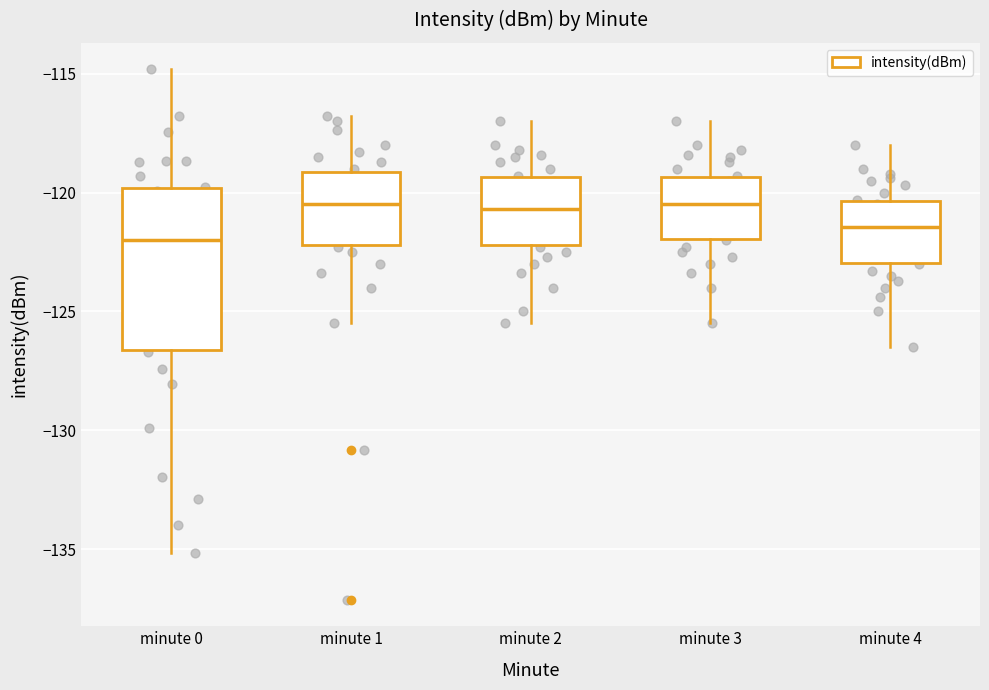

Reading left to right, read every box against the y-axis: the position of its median line, the range the box covers, and the ends of its whiskers. The values are not printed on the chart, so give them approximately, as read against the axis.

minute 0: median -122.0, box -126.5 to -120.0, whiskers -135.0 to -115.0
minute 1: median -120.5, box -122.0 to -119.0, whiskers -125.5 to -117.0
minute 2: median -120.5, box -122.0 to -119.5, whiskers -125.5 to -117.0
minute 3: median -120.5, box -122.0 to -119.5, whiskers -125.5 to -117.0
minute 4: median -121.5, box -123.0 to -120.5, whiskers -126.5 to -118.0